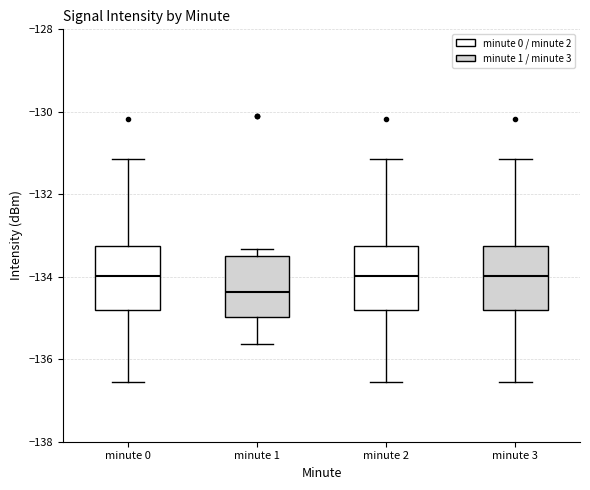

Reading left to right, transcribe this box plot: for each box, give where its median line is, the range the box spans, and where its two whiskers end, as read against the y-axis. The values are not printed on the chart, so give them approximately, as read against the axis.

minute 0: median -134.0, box -134.8 to -133.2, whiskers -136.6 to -131.2
minute 1: median -134.4, box -135.0 to -133.4, whiskers -135.6 to -133.4 (just above the box's upper edge)
minute 2: median -134.0, box -134.8 to -133.2, whiskers -136.6 to -131.2
minute 3: median -134.0, box -134.8 to -133.2, whiskers -136.6 to -131.2